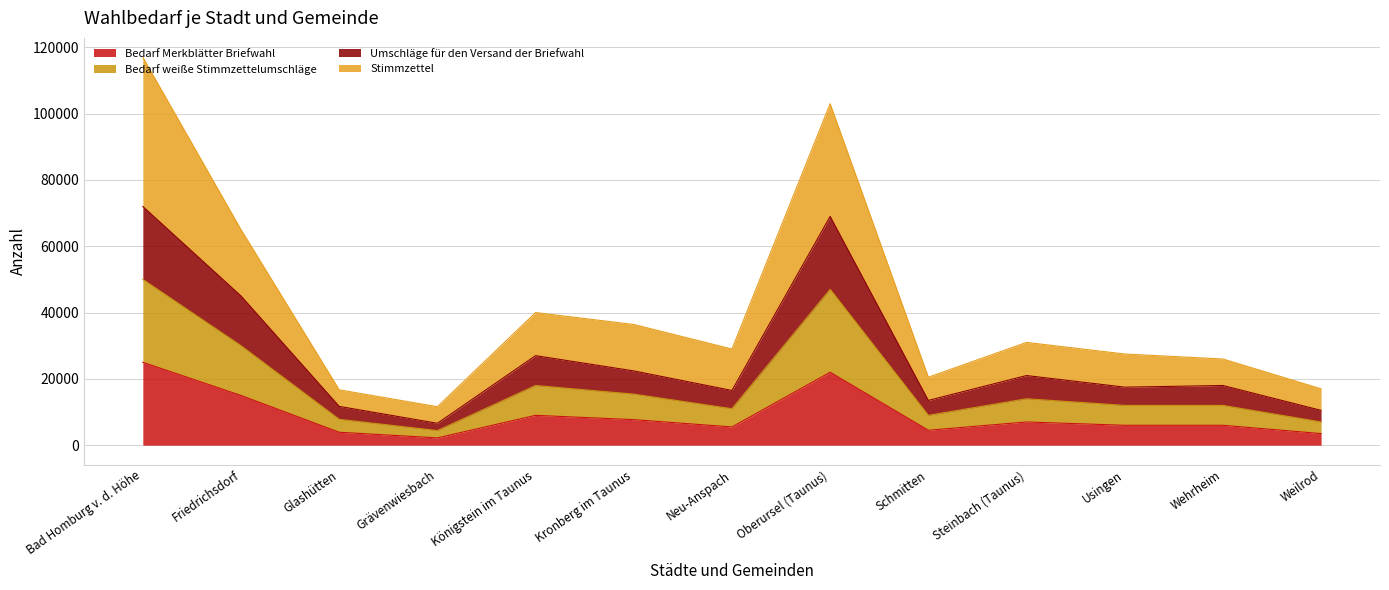

What is the label of the 12th point from the left?

Wehrheim